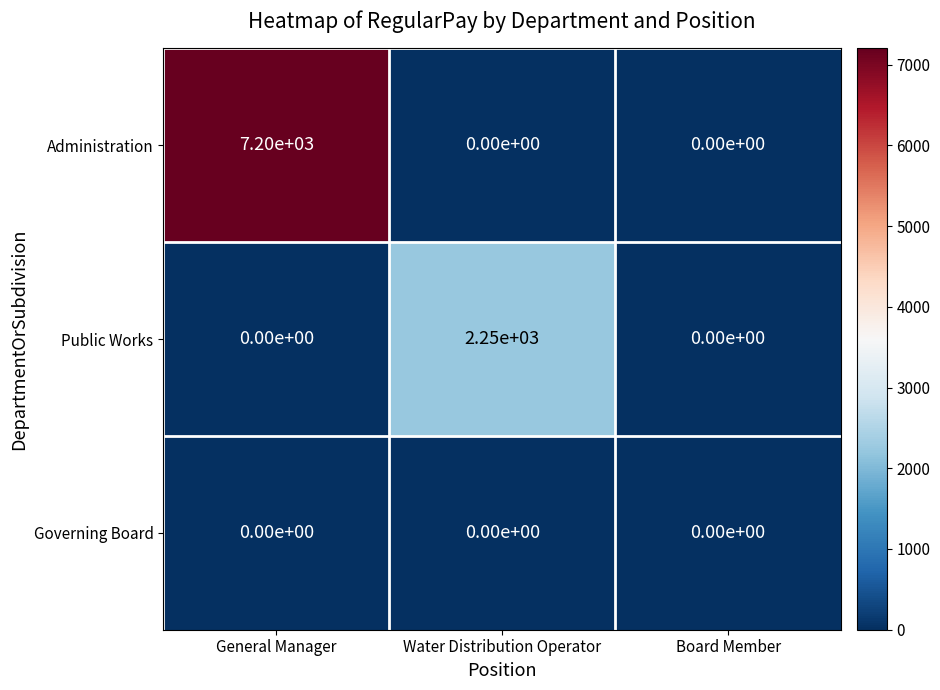

Which series has the largest total across all categories?

Administration